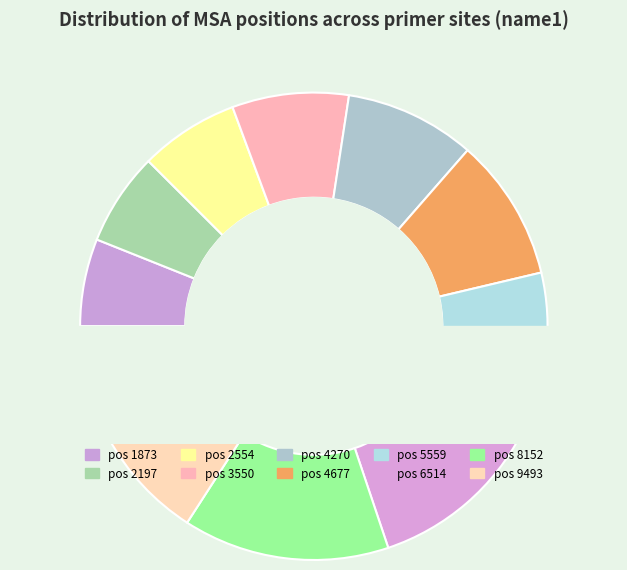

Is there any slice that represents more than half of the pie?

No